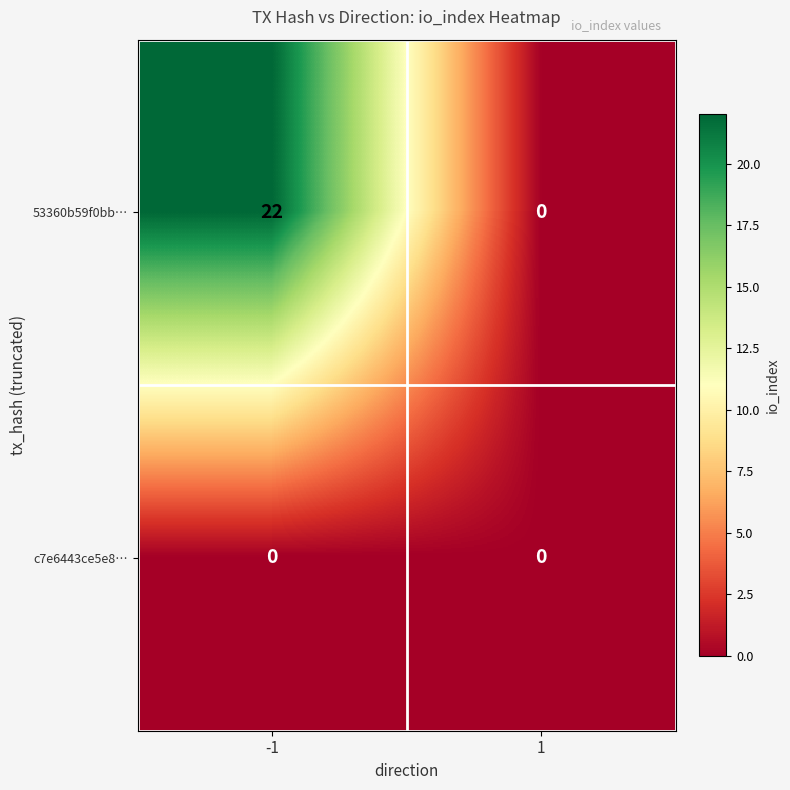

Rank the series at -1 from lowest to highest value.

c7e6443ce5e8…, 53360b59f0bb…